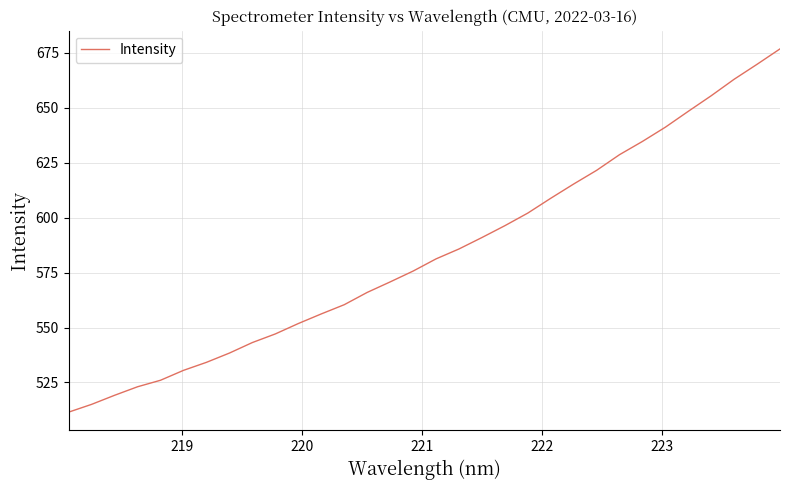

What is the smallest value displayed?

511.5